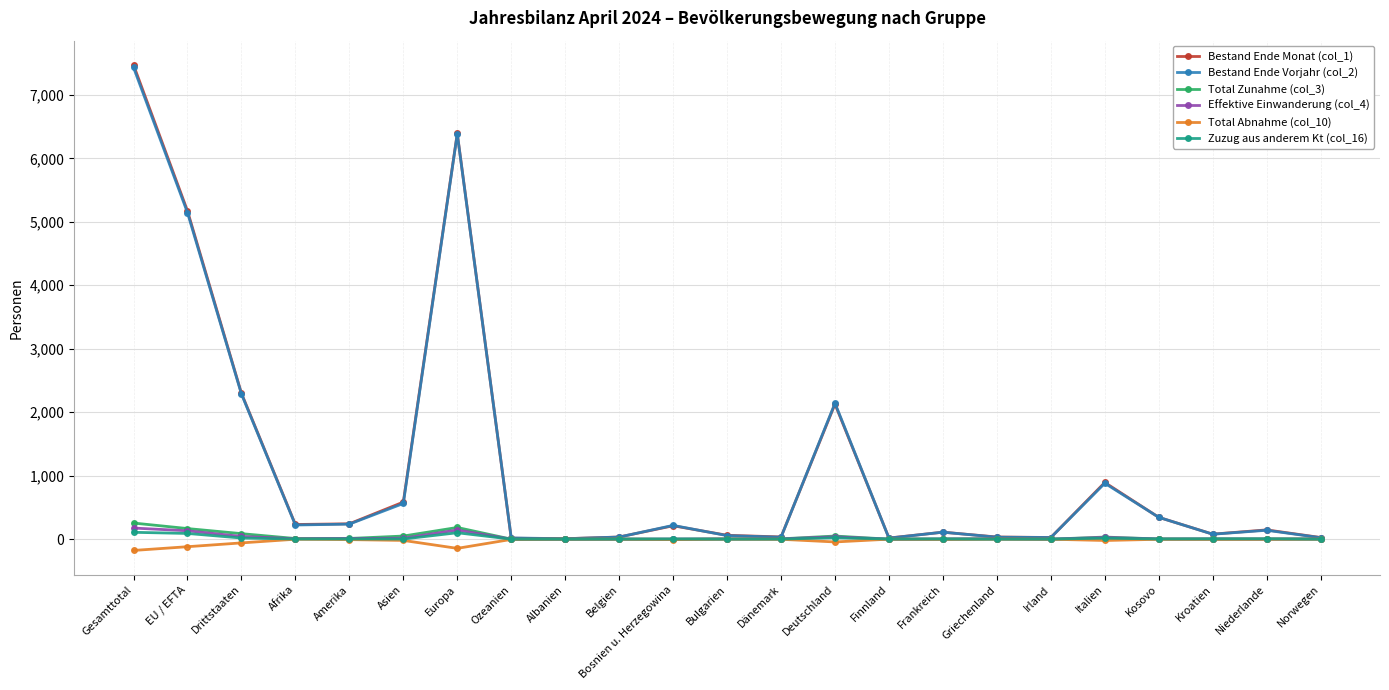

At how many categories does at least one series exceed 7384?

1